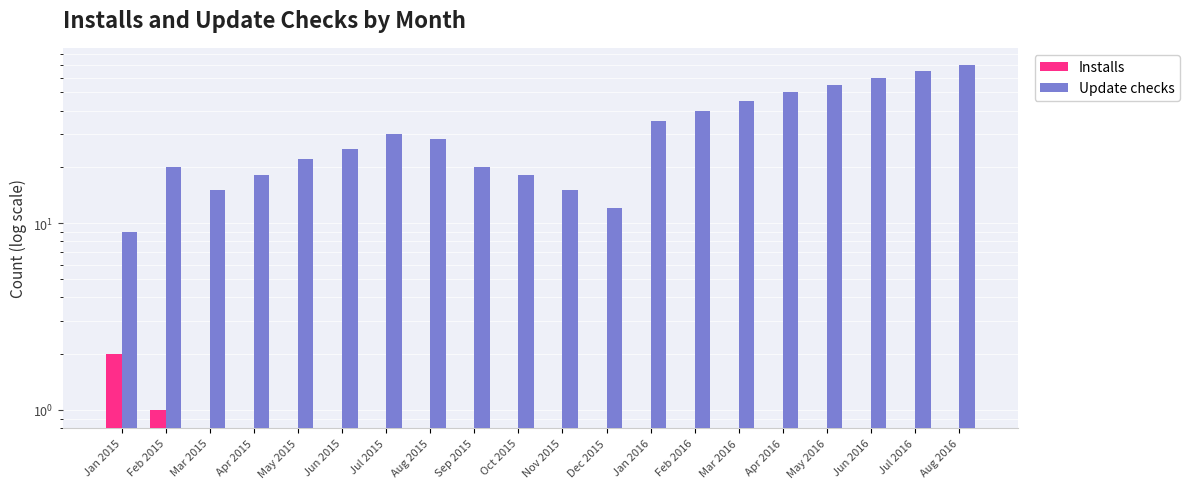

What is the value of the Update checks bar at the 15th from the left?

45